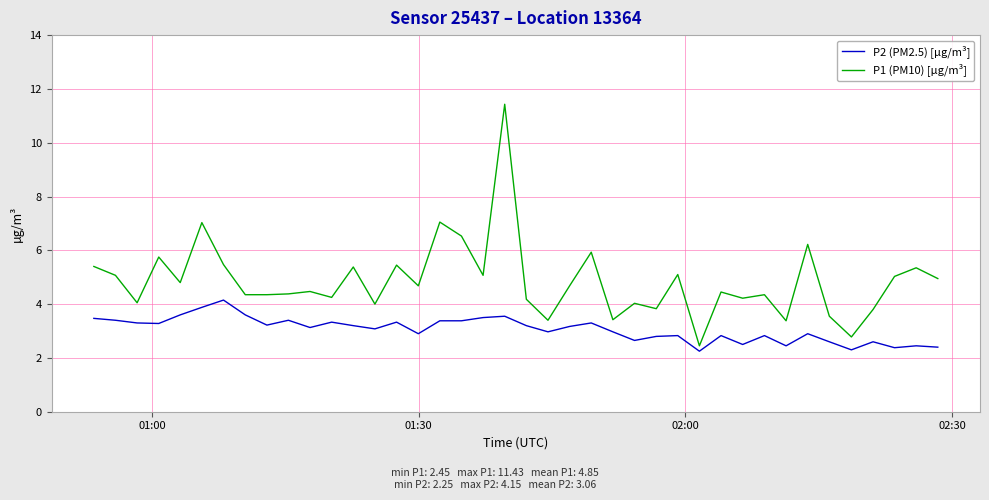

What is the difference between the maximum and minimum values in the P2 (PM2.5) [µg/m³] series?

1.9